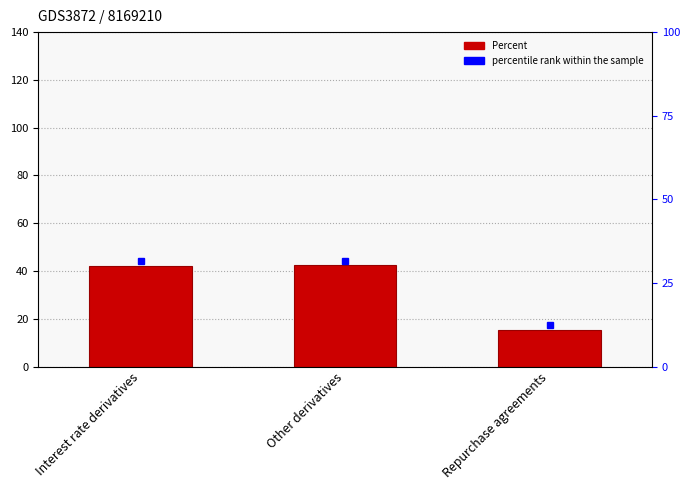

How many series are shown in this chart?

1